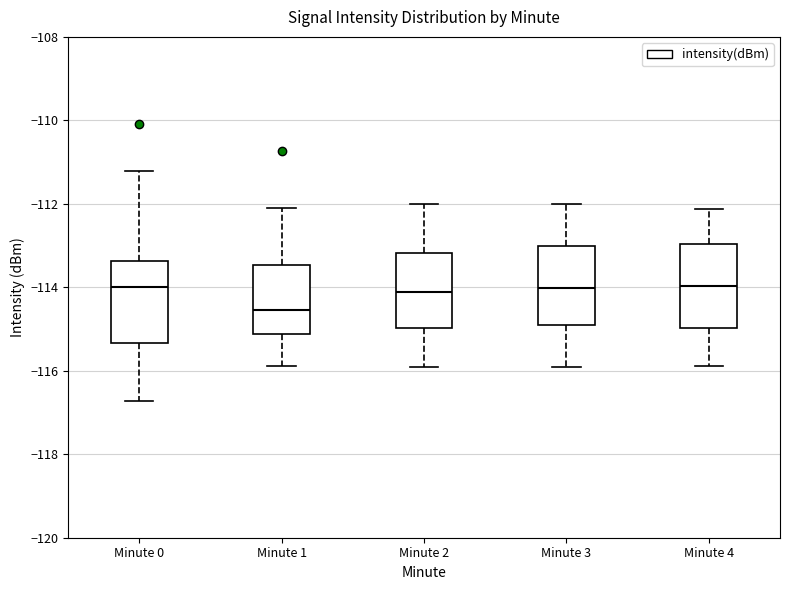

Which box's median line is the lowest?

Minute 1